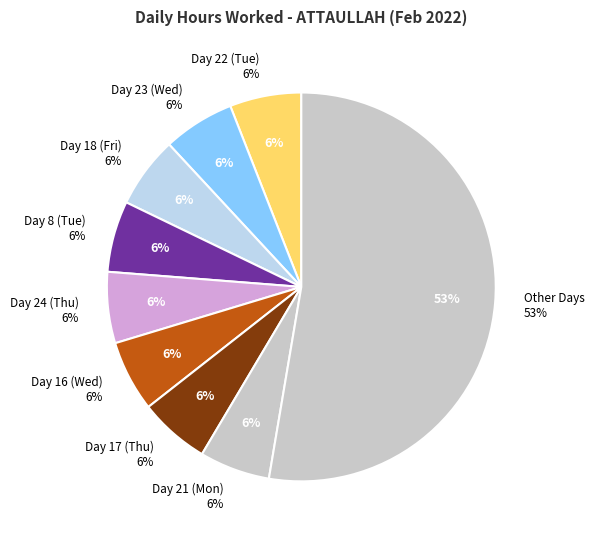

Does Day 9 (Wed) represent more than half of the total?

No